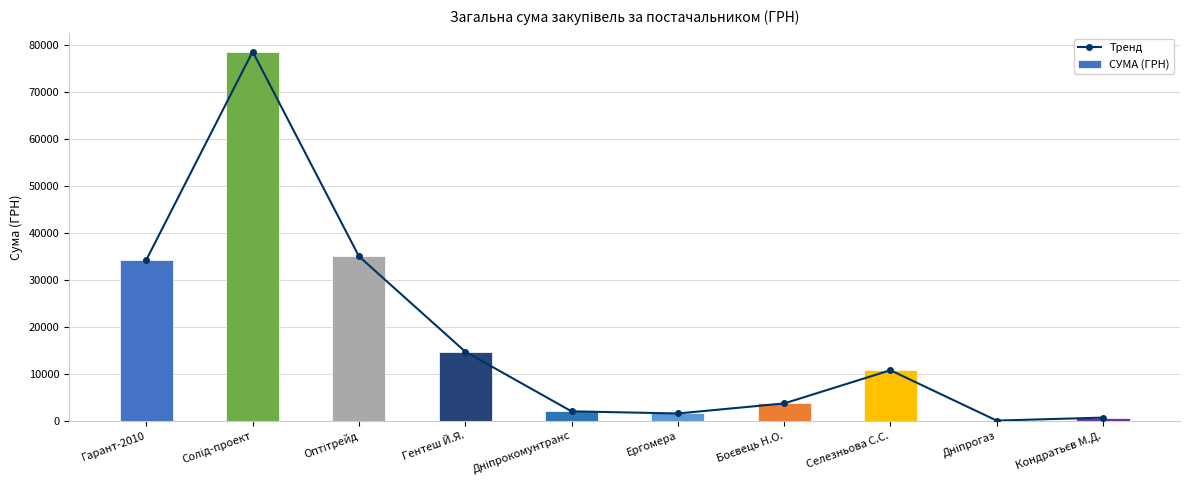

Which has a higher value, Гарант-2010 or Ергомера?

Гарант-2010